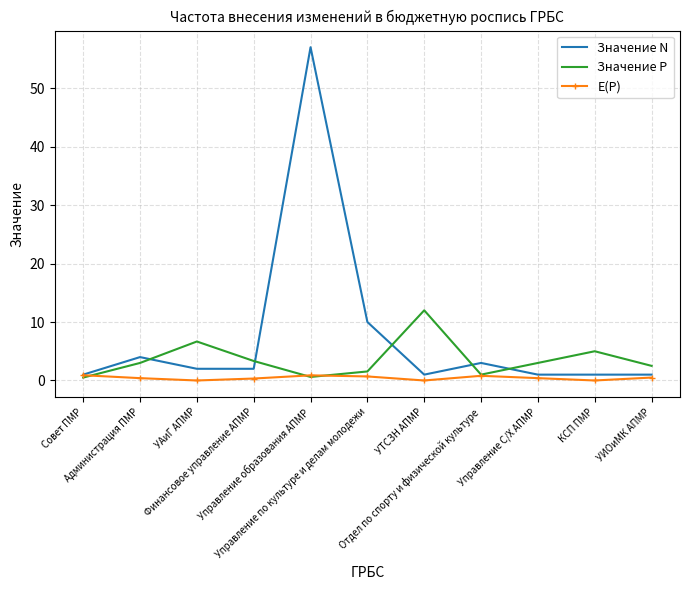

True or false: Значение P and Значение N cross at least once.

True